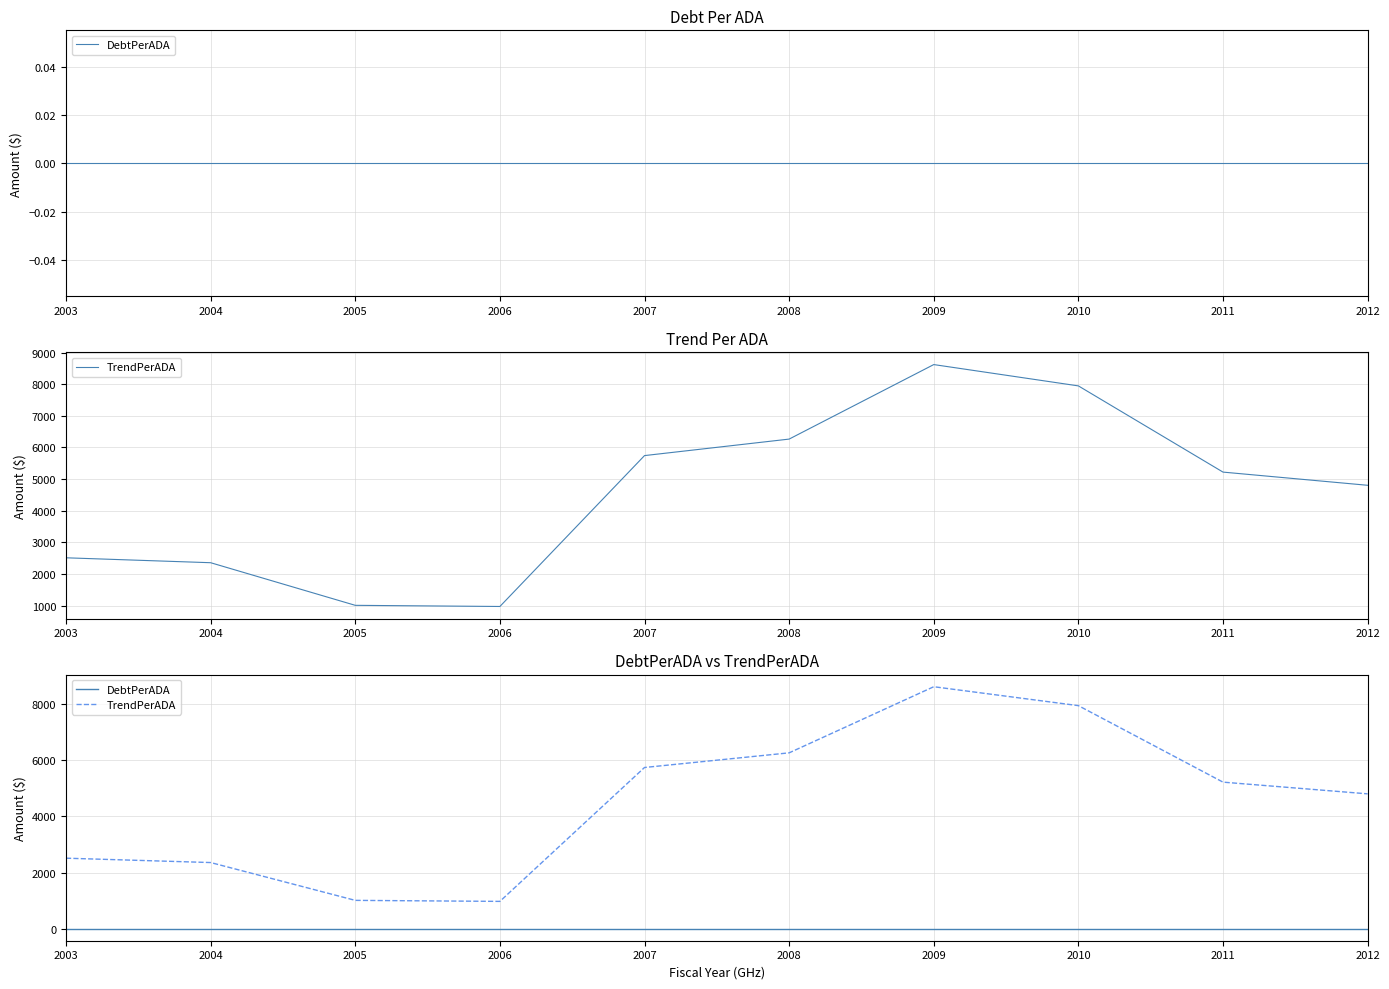

Reading right to left, list all the values displayed in this chart.

DebtPerADA: 2012=0.0	2011=0.0	2010=0.0	2009=0.0	2008=0.0	2007=0.0	2006=0.0	2005=0.0	2004=0.0	2003=0.0
TrendPerADA: 2012=4803.9	2011=5221.1	2010=7947.8	2009=8622.0	2008=6265.2	2007=5743.3	2006=970.9	2005=1007.1	2004=2355.1	2003=2510.8